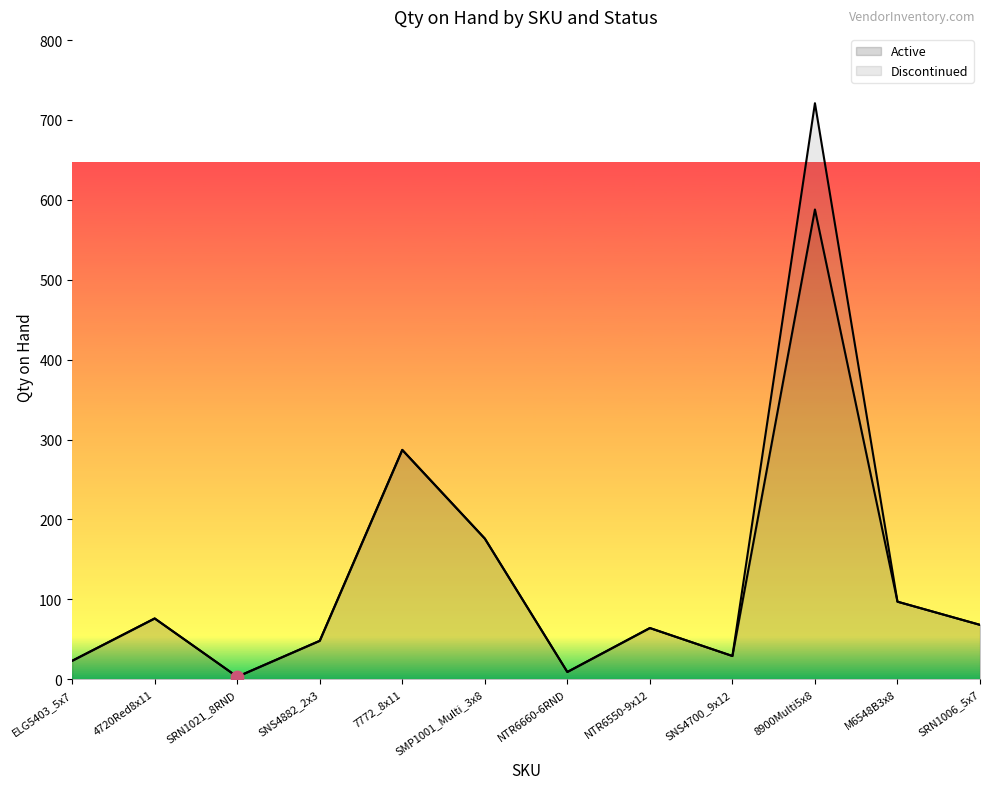

Approximately how many times larger is the value at 8900Multi5x8 compared to NTR6660-6RND?

65.3